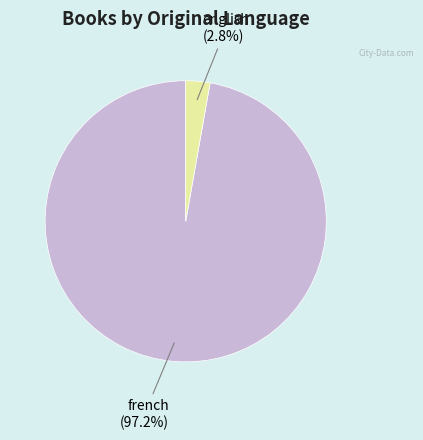

How many segments does this pie chart have?

2